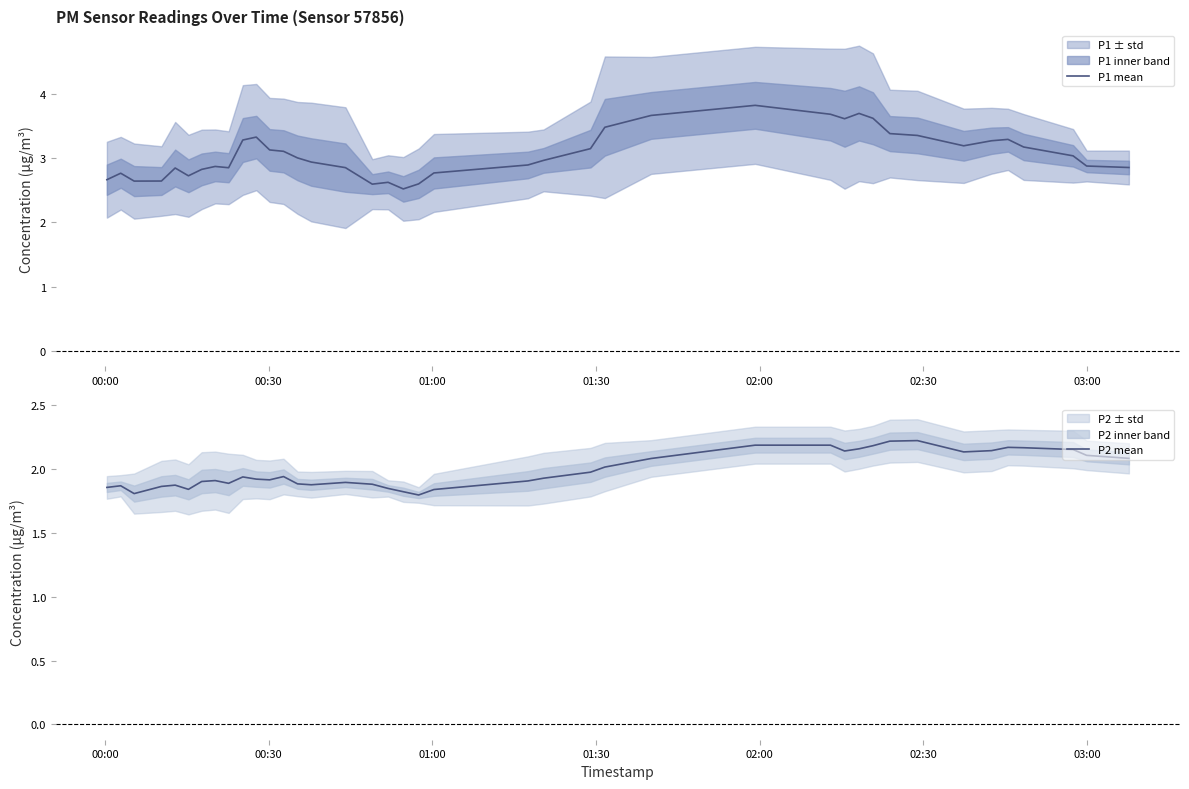

True or false: P2 mean and P1 mean intersect in this chart.

False